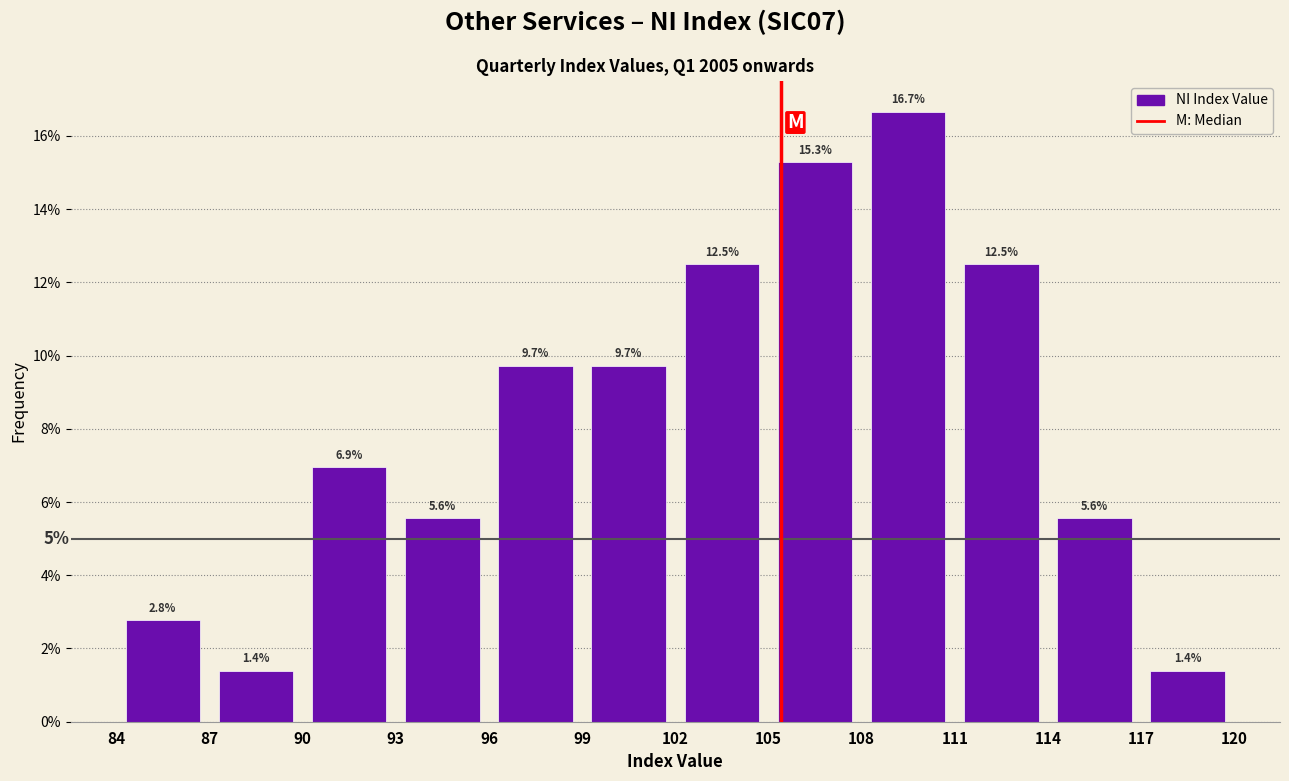

Over which range of the x-axis is the bar tallest?

108 to 111